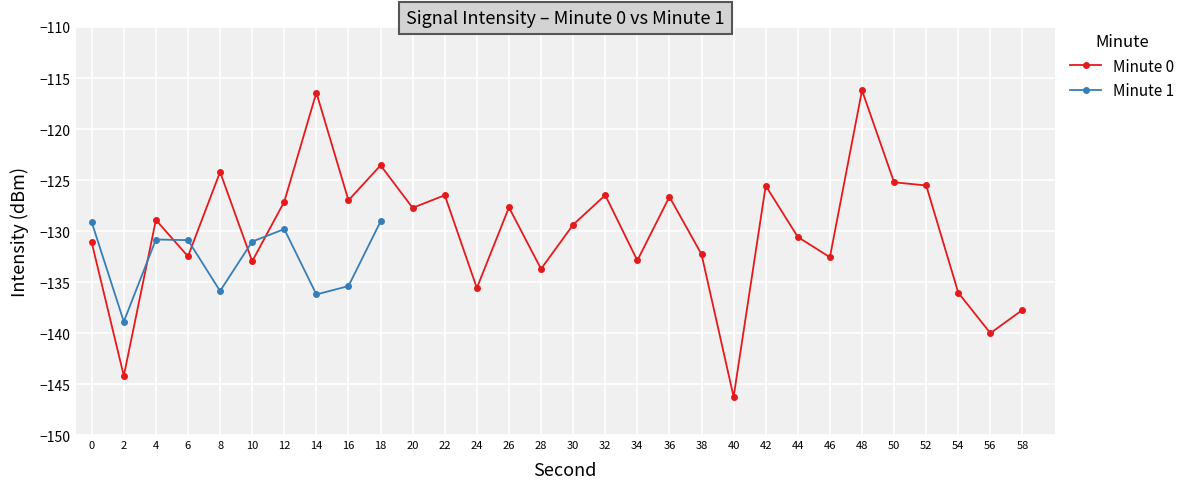

True or false: 0:40-1:18 and 0:00-0:38 cross at least once.

True